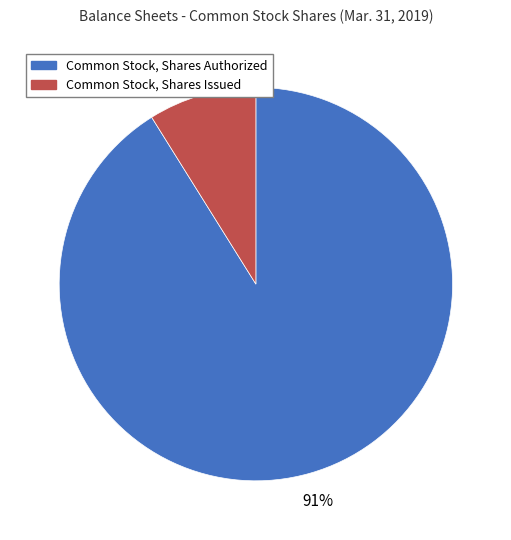

Is it true that Common Stock, Shares Authorized is 79% of the pie?

False